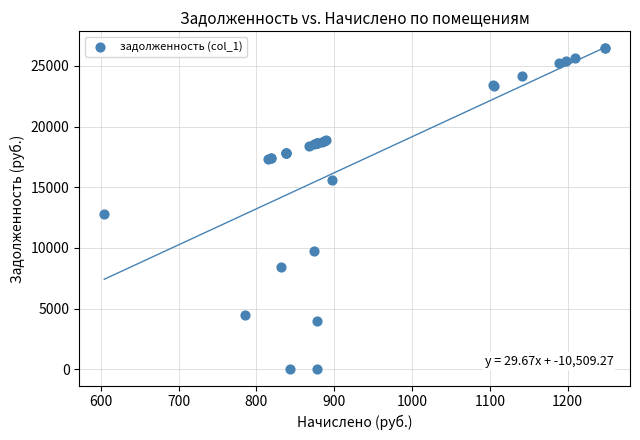

What Y value in the scatter plot is closest to 13237?

12824.1